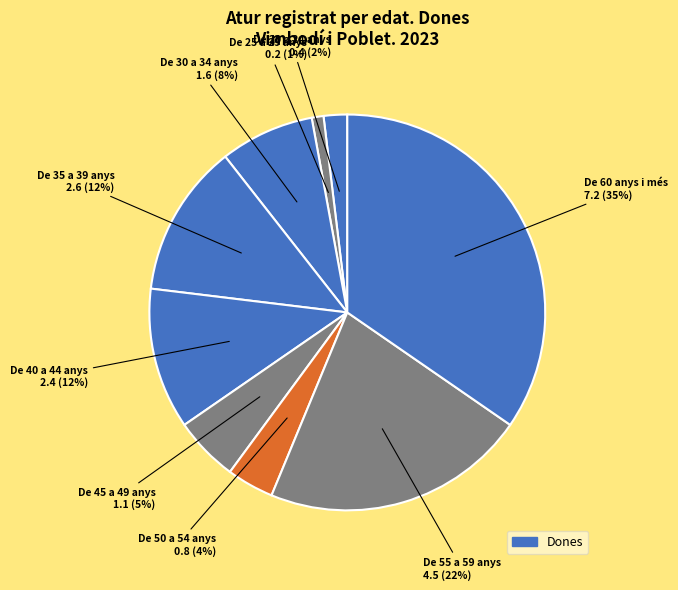

To the nearest percent, what is the average slice percentage?

10%